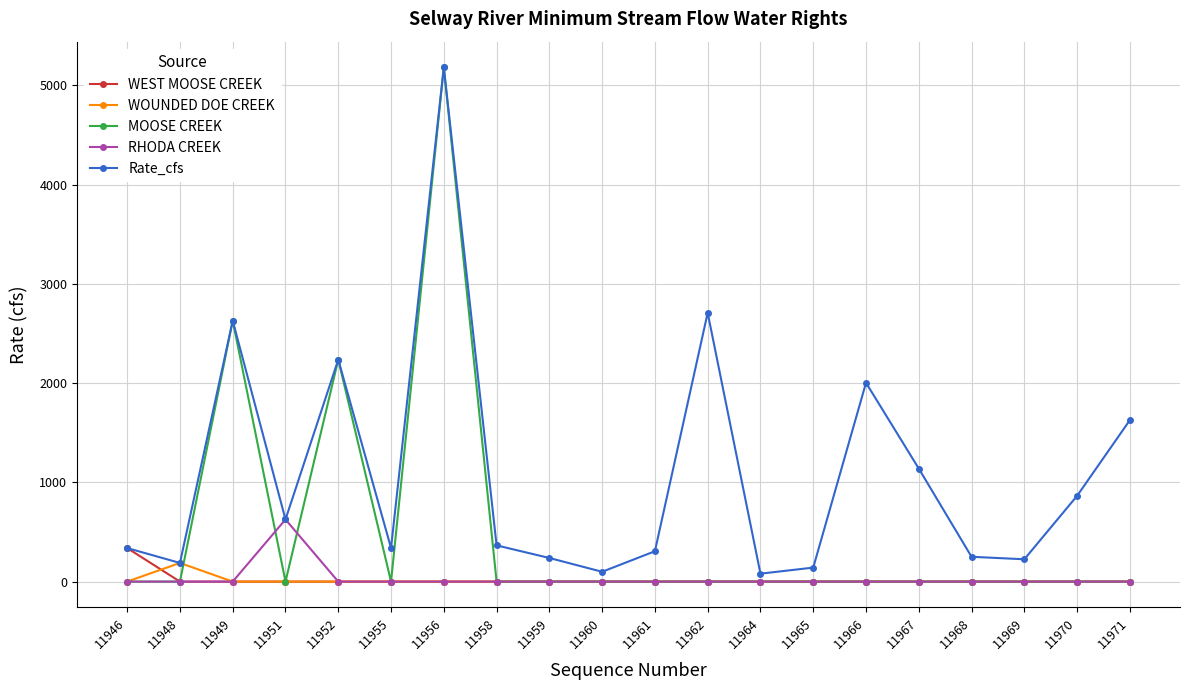

At how many categories does at least one series exceed 1425?

6